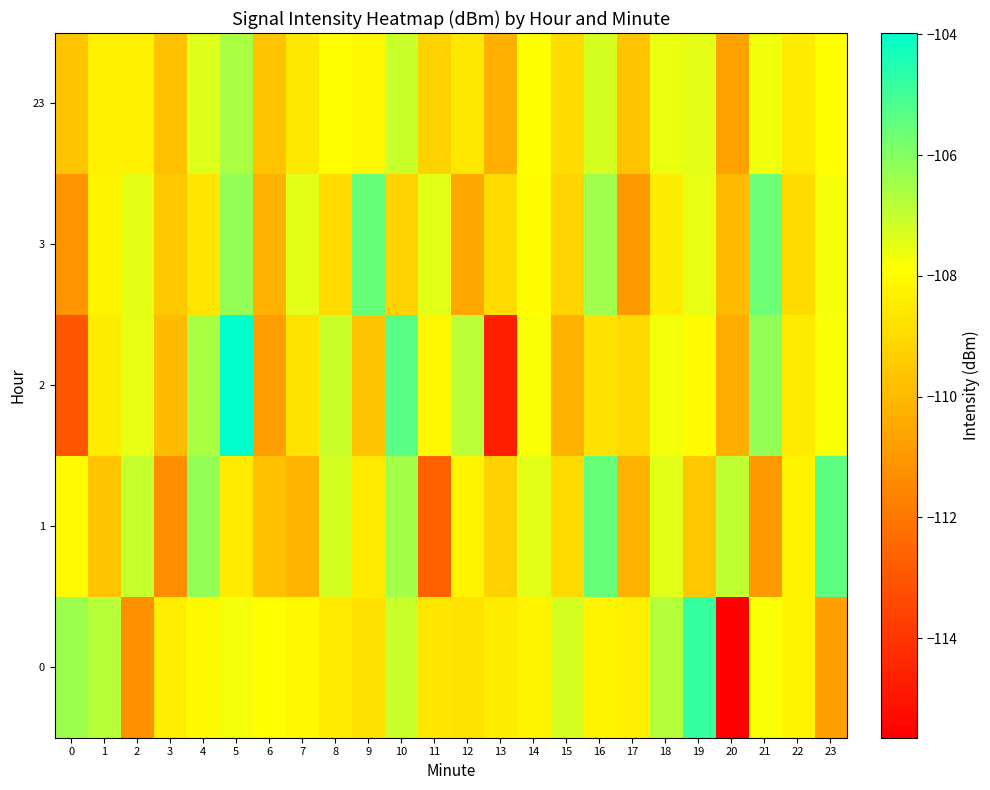

At which category is the sum across all series the highest?

5